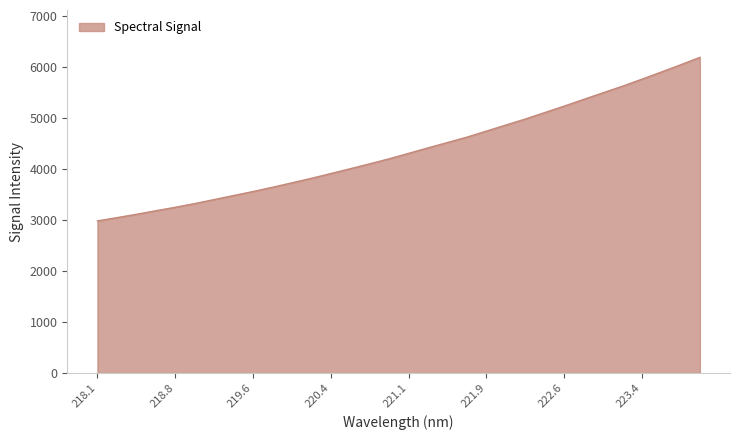

What is the difference between the maximum and minimum values?

3209.6